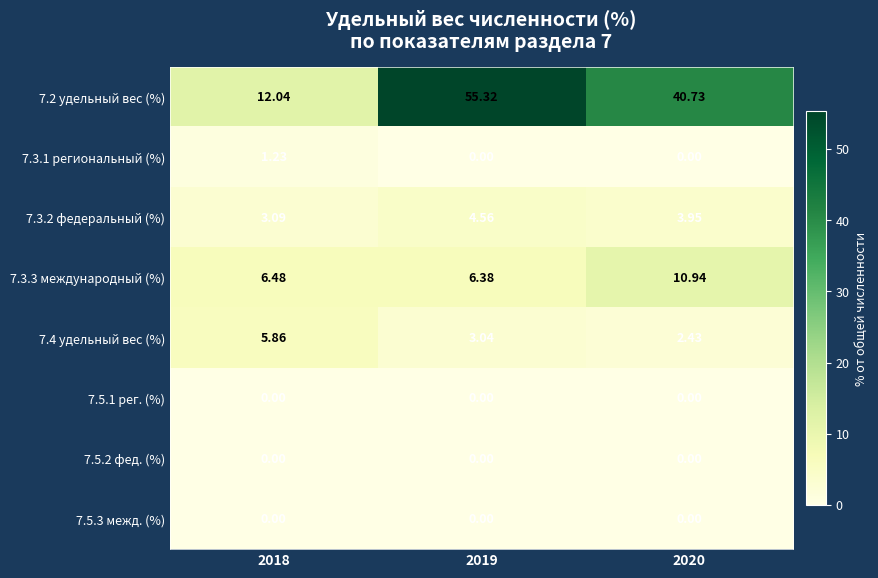

Is the value of 7.5.3 межд. (%) at 2018 greater than the value of 7.3.3 международный (%) at 2018?

No